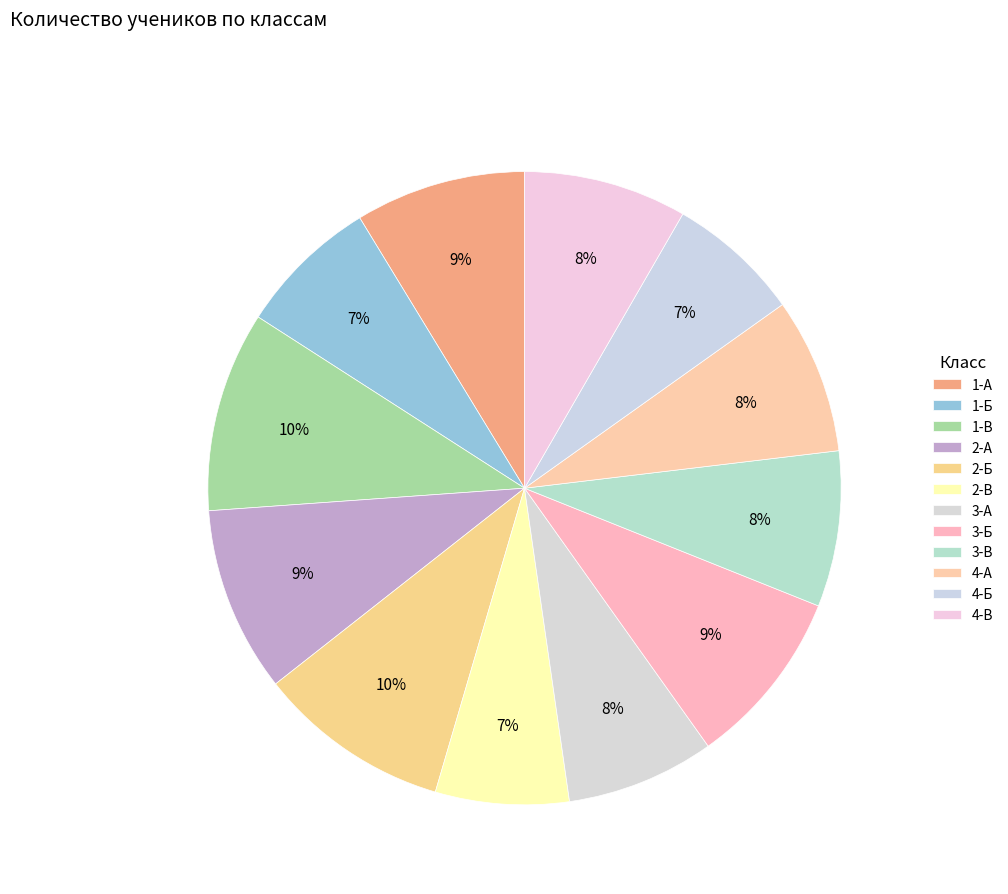

Approximately how many times larger is the value at 3-Б compared to 3-А?

1.2